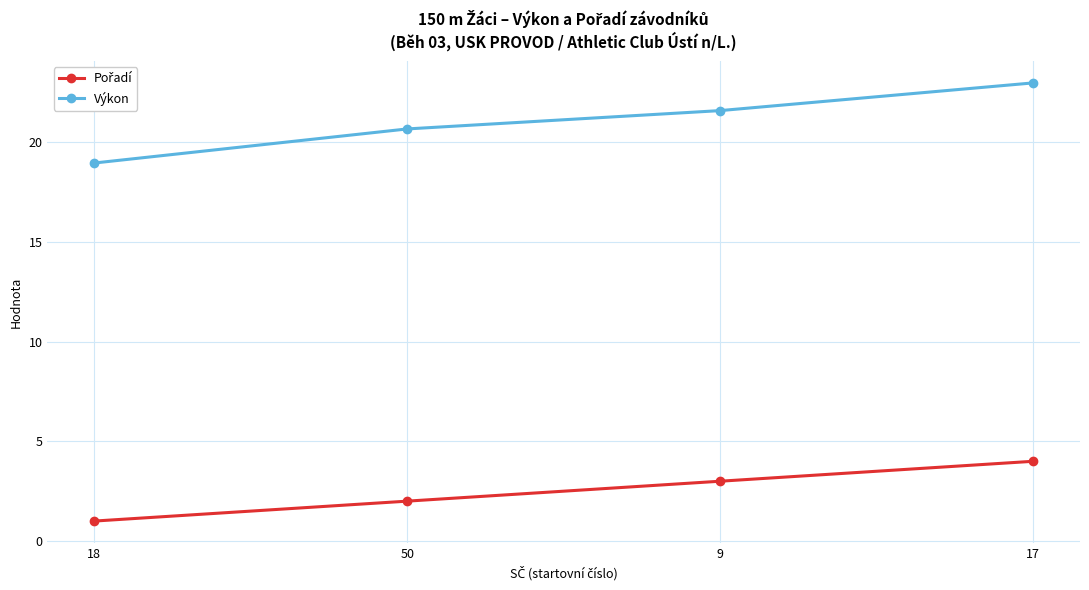

What is the label of the 2nd point from the left?

50